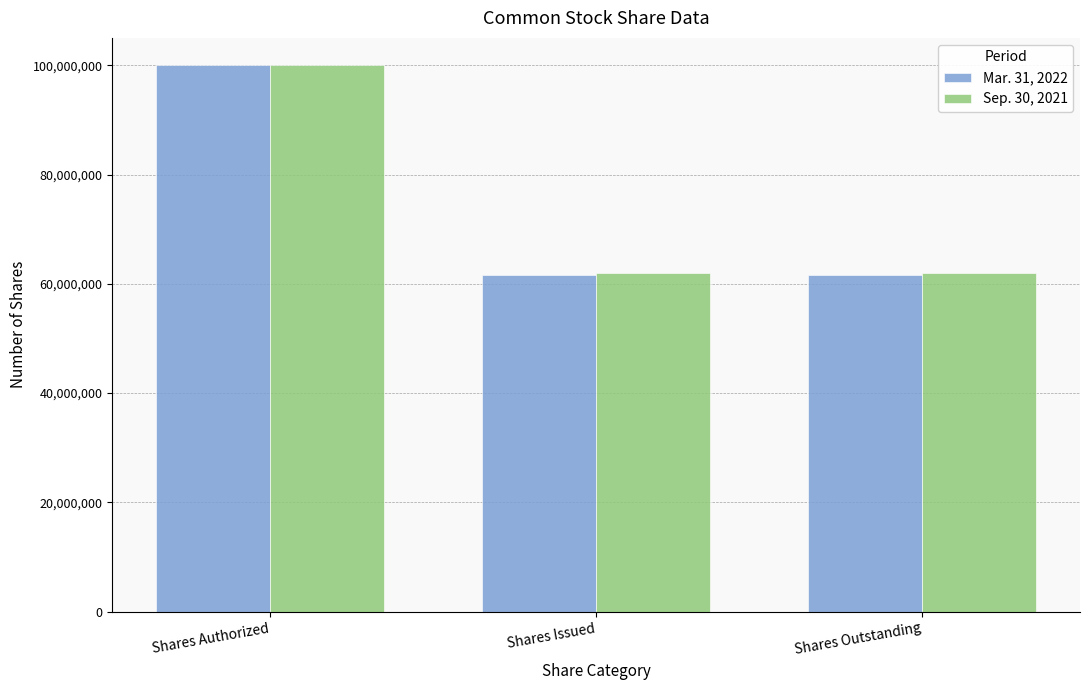

Count the Mar. 31, 2022 values in the range 61610000 to 100000000.

3